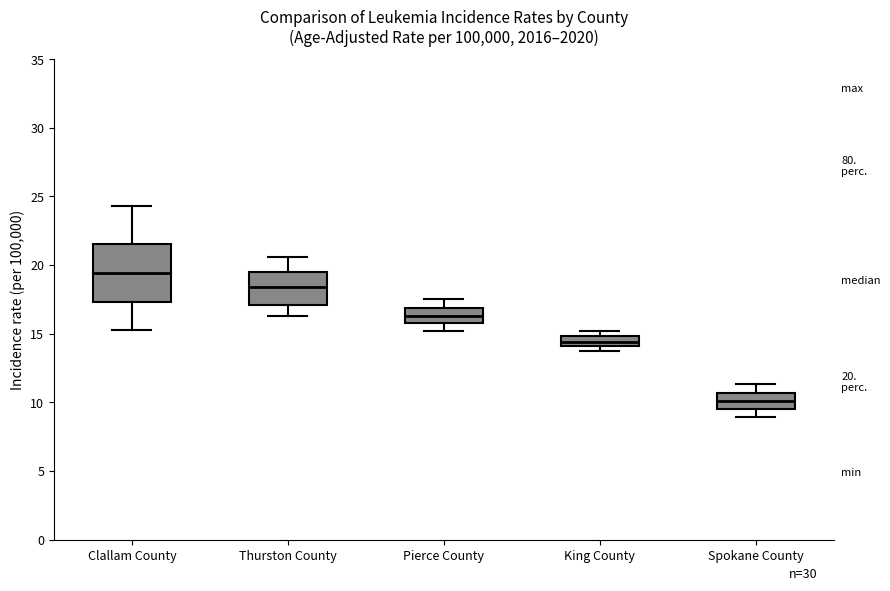

Which box is the tallest, from its lower edge to its upper edge?

Clallam County